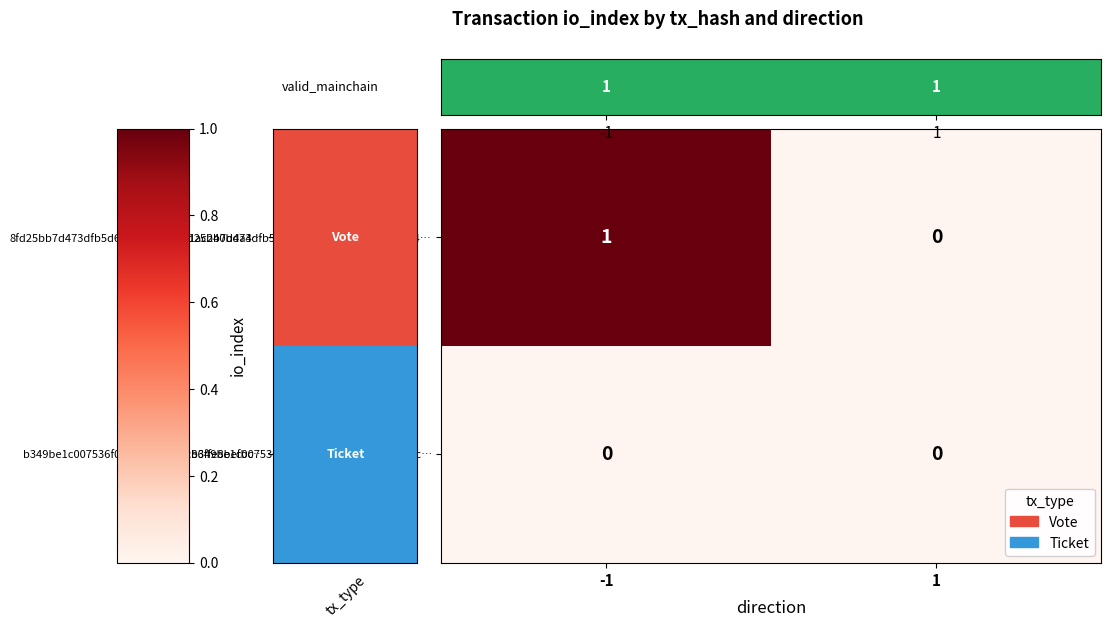

Which series has the largest total across all categories?

8fd25bb7d473dfb5d62eb8a97ec661ac240bda4…